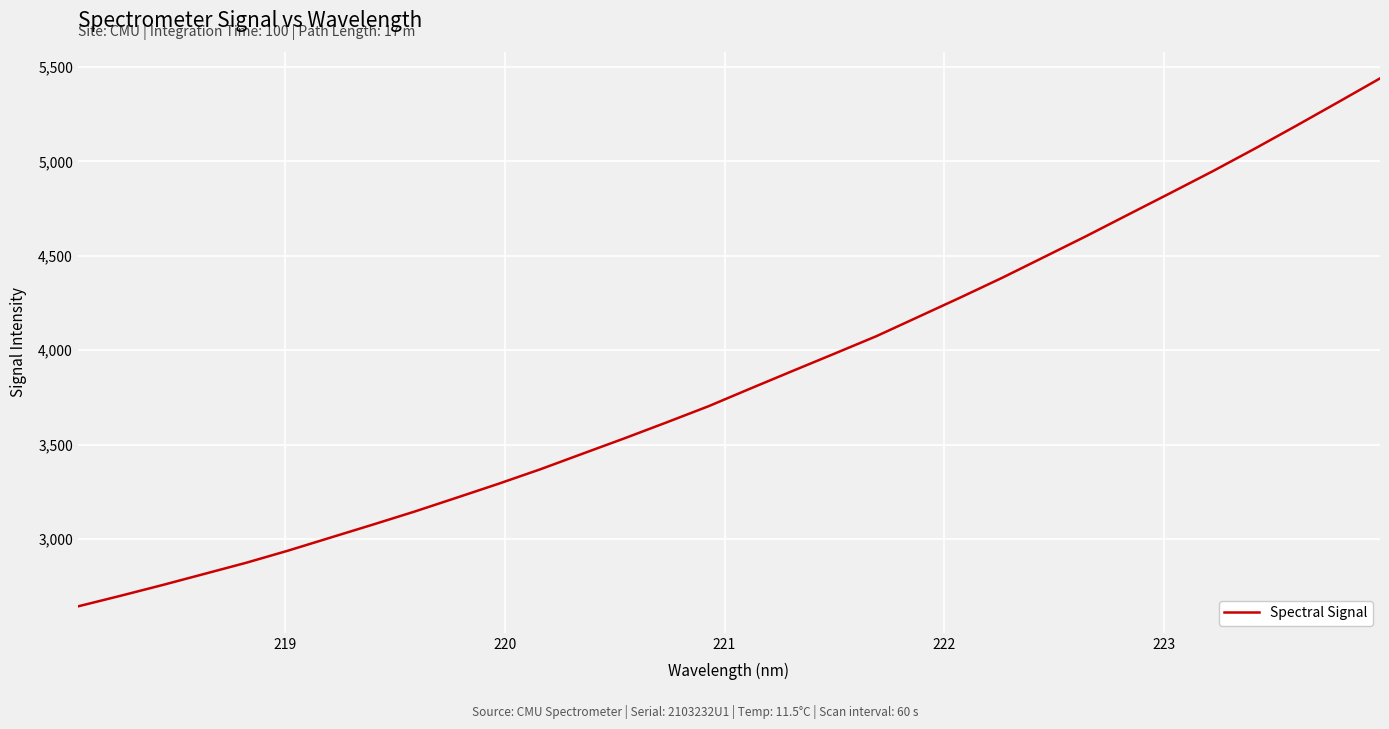

What is the smallest value displayed?

2643.1